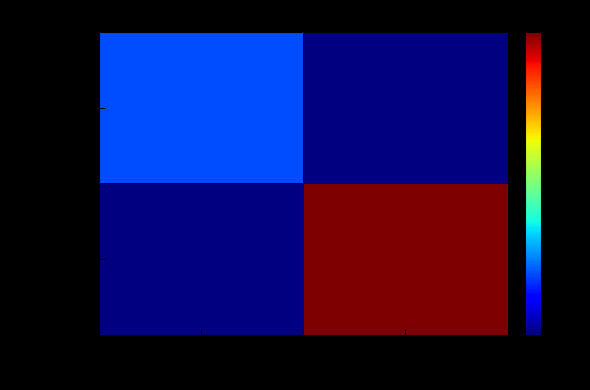

Rank the series at -1 from lowest to highest value.

8d1c02f…, ce2587f…